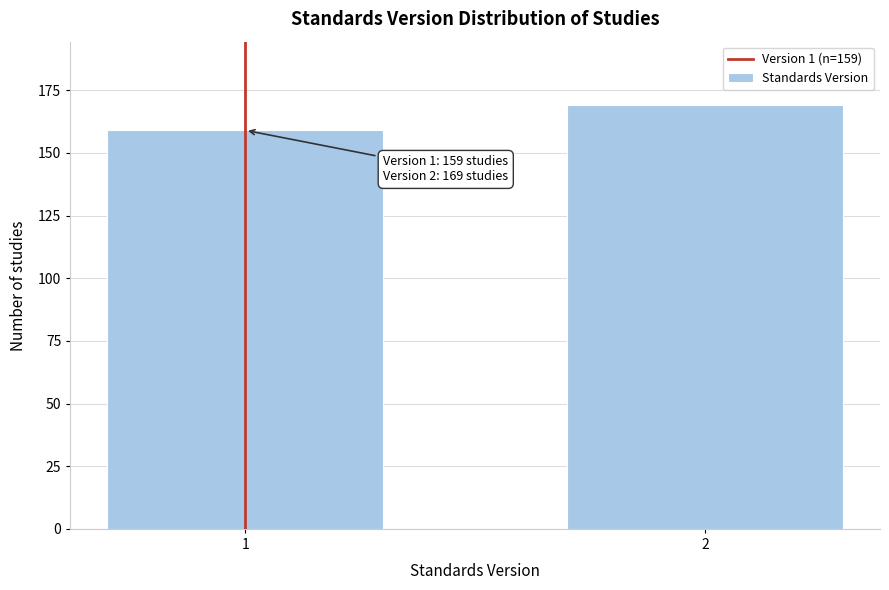

Reading left to right, what are all the values shown in this chart?

1=159	2=169